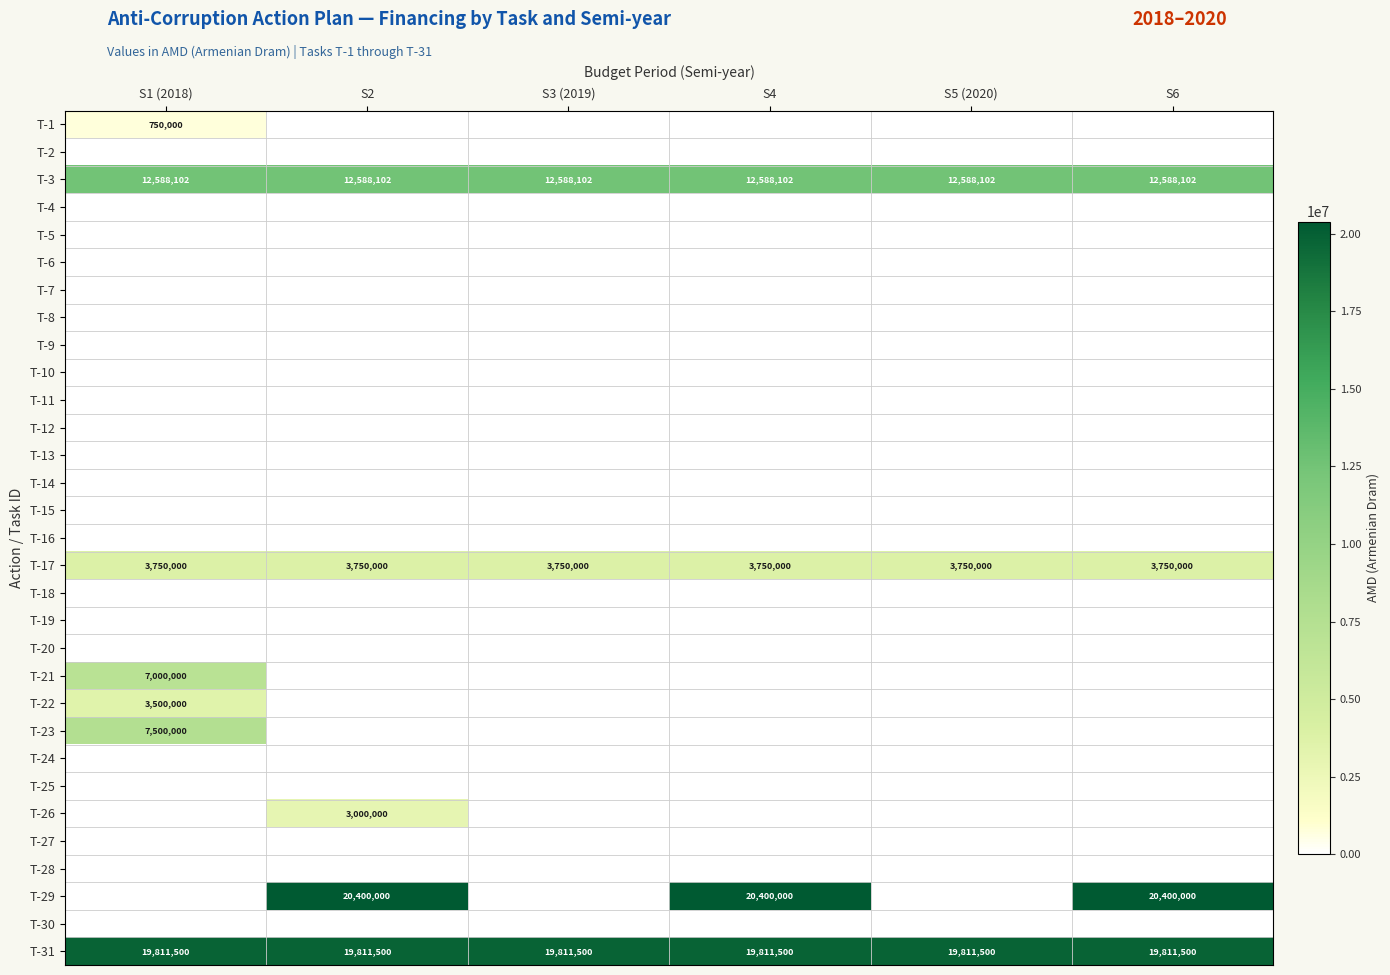

Which category has the highest value across all series?

S2